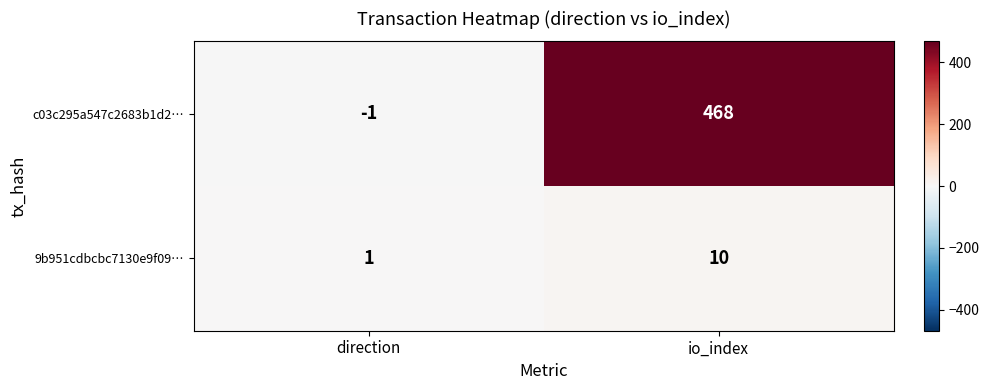

Which series has the widest spread of values?

c03c295a547c2683b1d2…